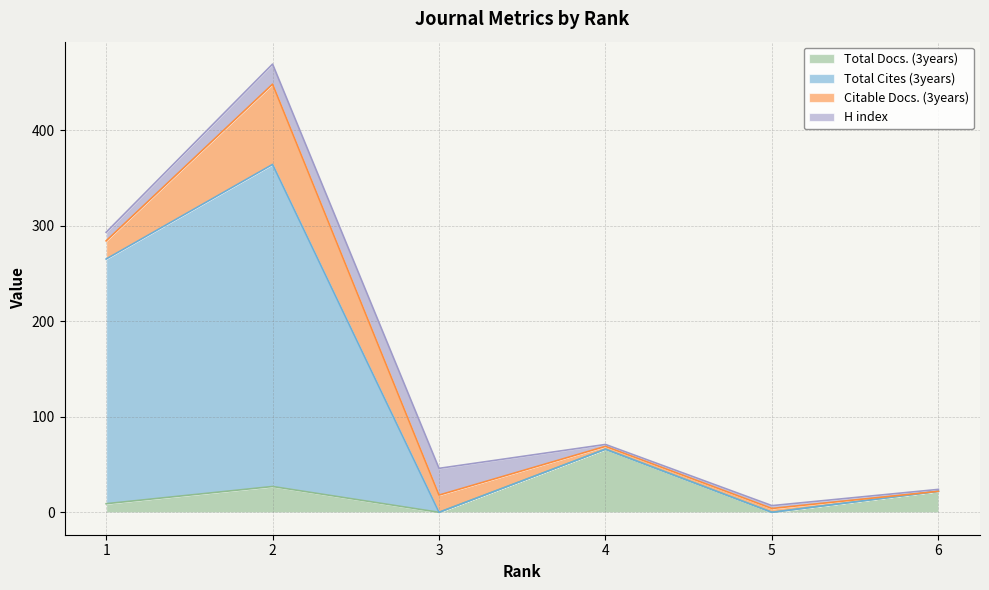

The value of Total Docs. (3years) at 2 is 27. True or false?

True